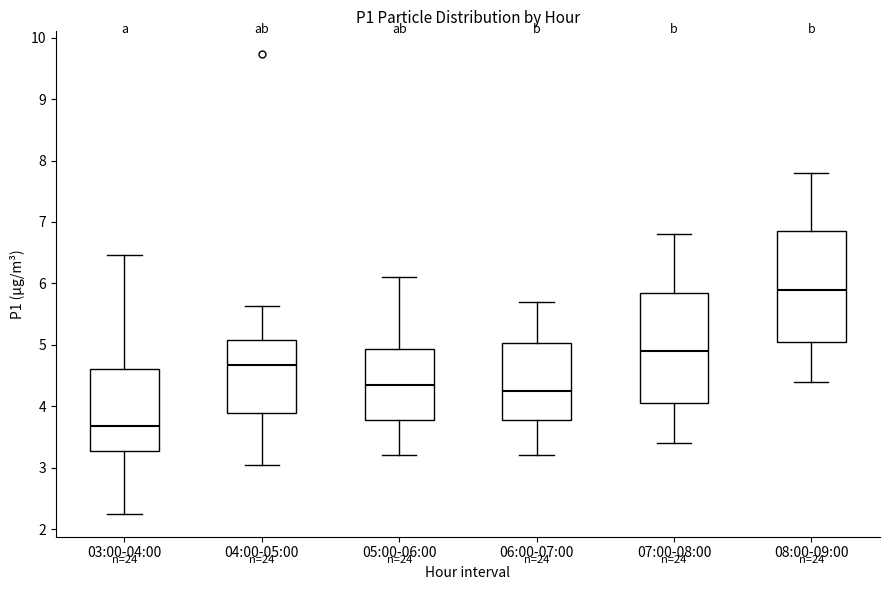

Reading left to right, transcribe this box plot: for each box, give where its median line is, the range the box spans, and where its two whiskers end, as read against the y-axis. The values are not printed on the chart, so give them approximately, as read against the axis.

03:00-04:00: median 3.7, box 3.3 to 4.6, whiskers 2.3 to 6.5
04:00-05:00: median 4.7, box 3.9 to 5.1, whiskers 3.1 to 5.6
05:00-06:00: median 4.4, box 3.8 to 4.9, whiskers 3.2 to 6.1
06:00-07:00: median 4.3, box 3.8 to 5.0, whiskers 3.2 to 5.7
07:00-08:00: median 4.9, box 4.1 to 5.9, whiskers 3.4 to 6.8
08:00-09:00: median 5.9, box 5.1 to 6.9, whiskers 4.4 to 7.8